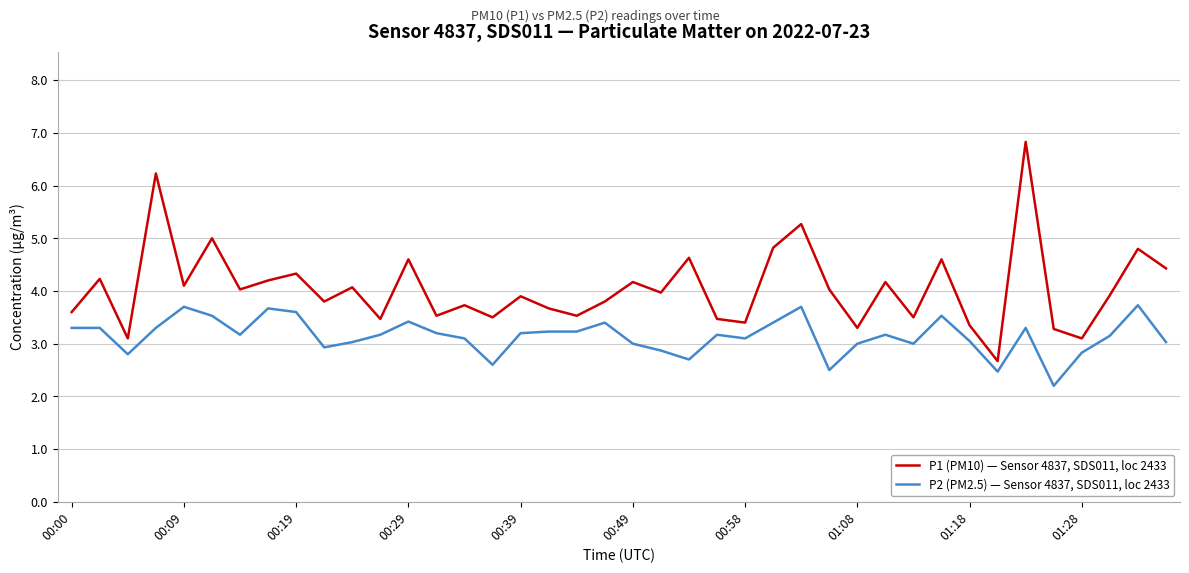

What is the maximum value shown in the chart?

6.8